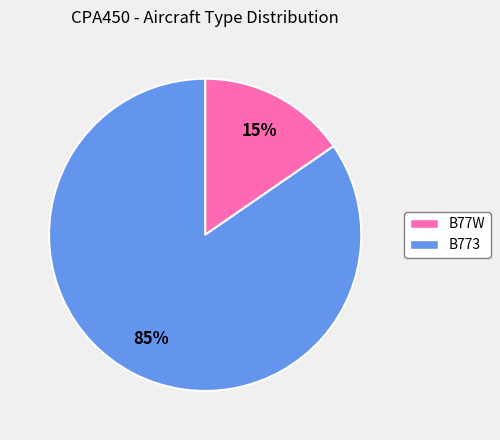

Is it true that B773 is 85% of the pie?

True